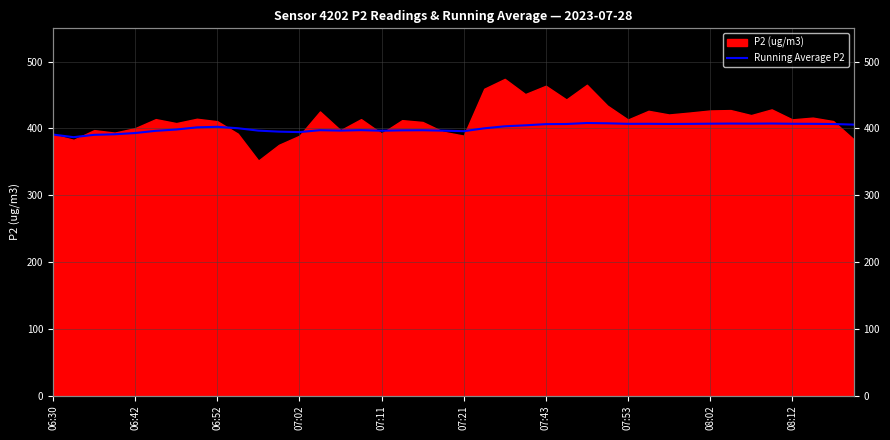

The chart shows a value of 397.2 at 17. True or false?

True